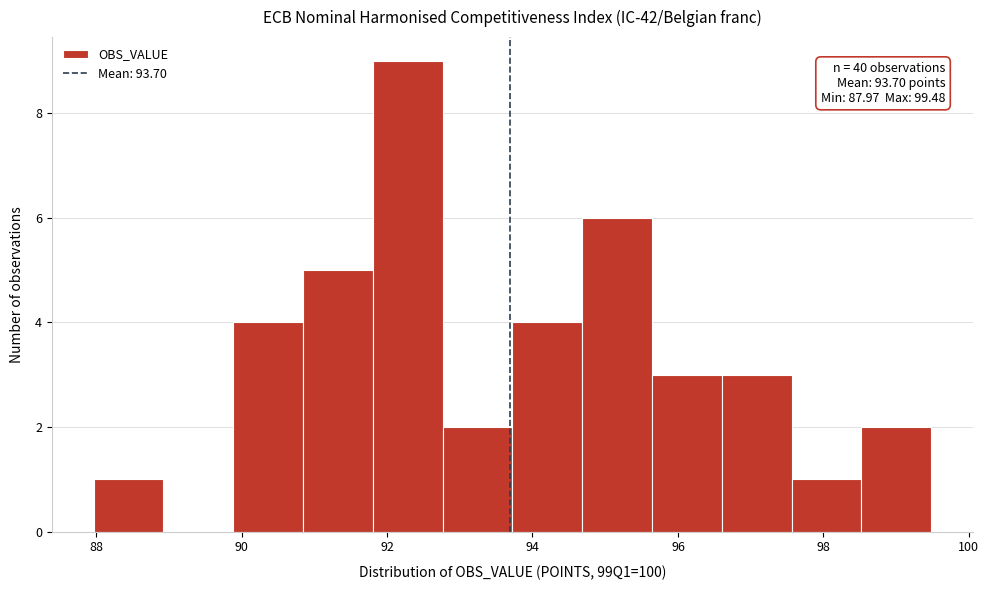

Which range on the x-axis has the tallest bar?

91.8 to 92.8